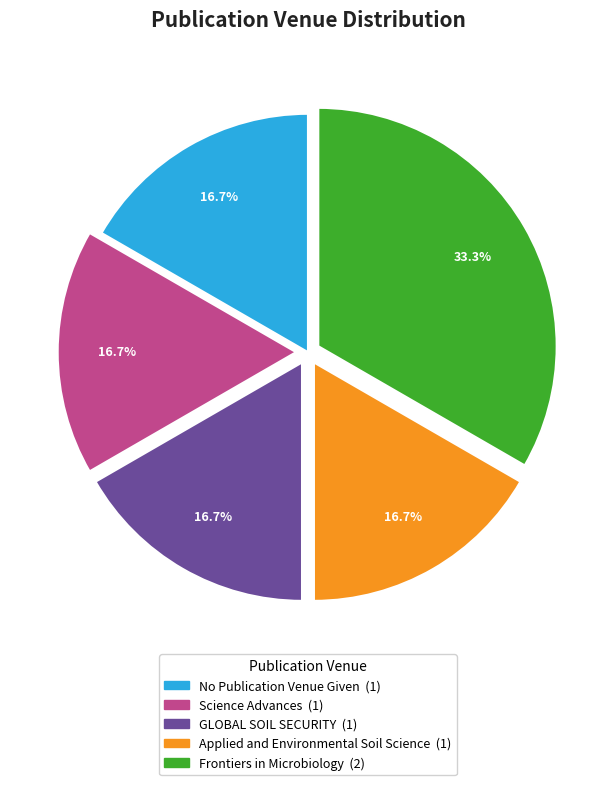

To the nearest percent, what percentage of the pie is Applied and Environmental Soil Science?

17%